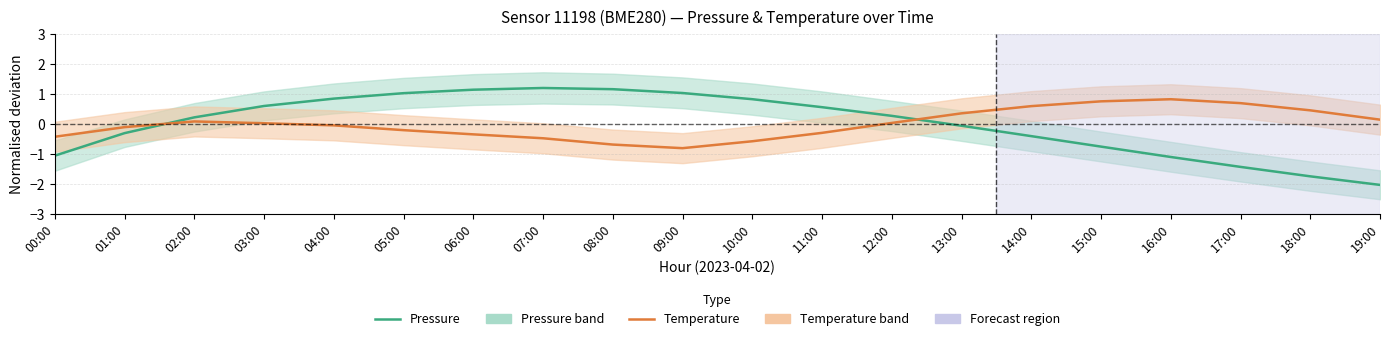

List the series in order of their peak value, highest first.

Pressure, Temperature